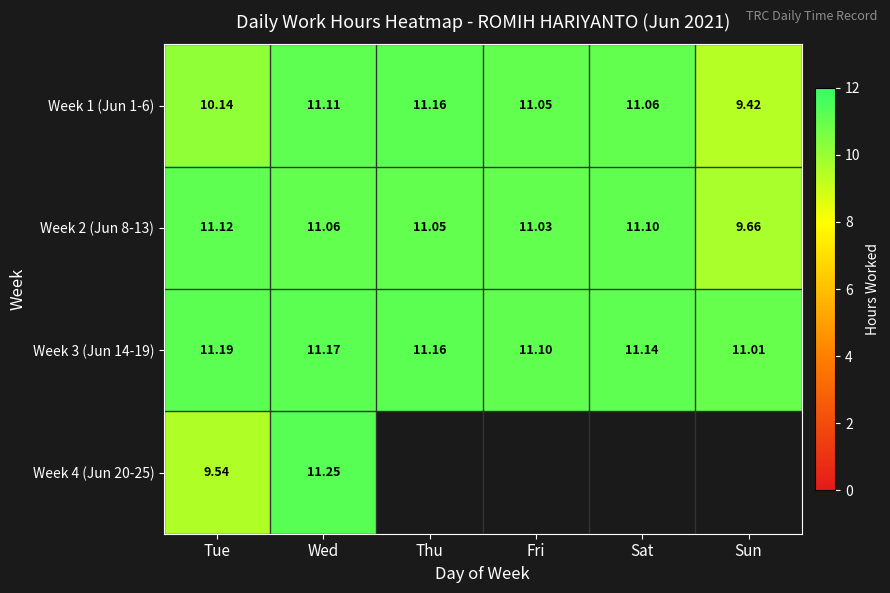

At how many categories does at least one series exceed 10?

6